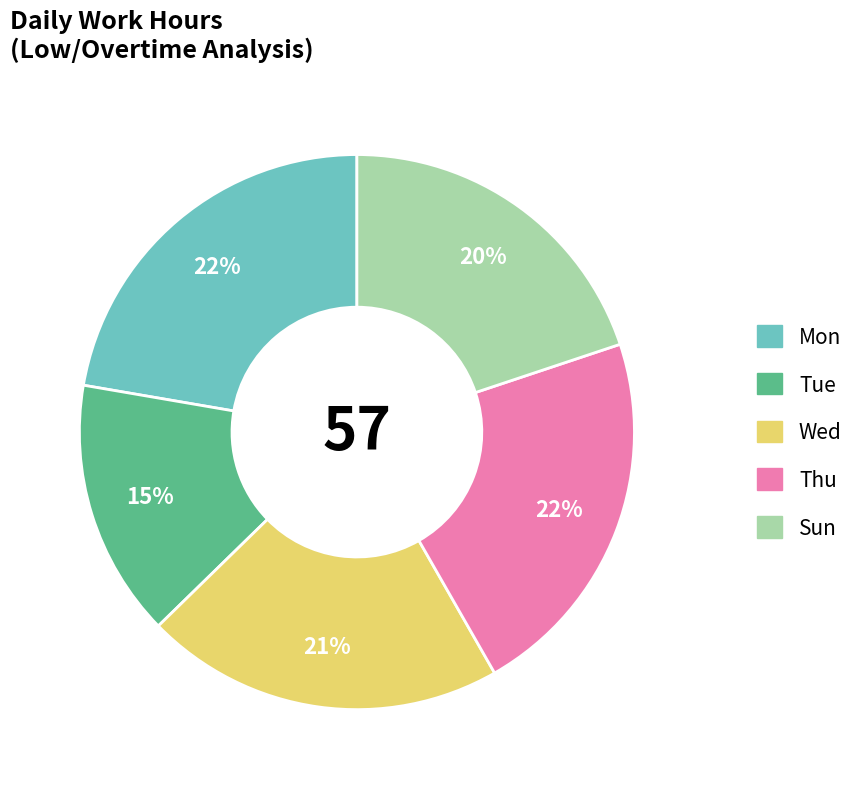

Which slice is the smallest?

Tue